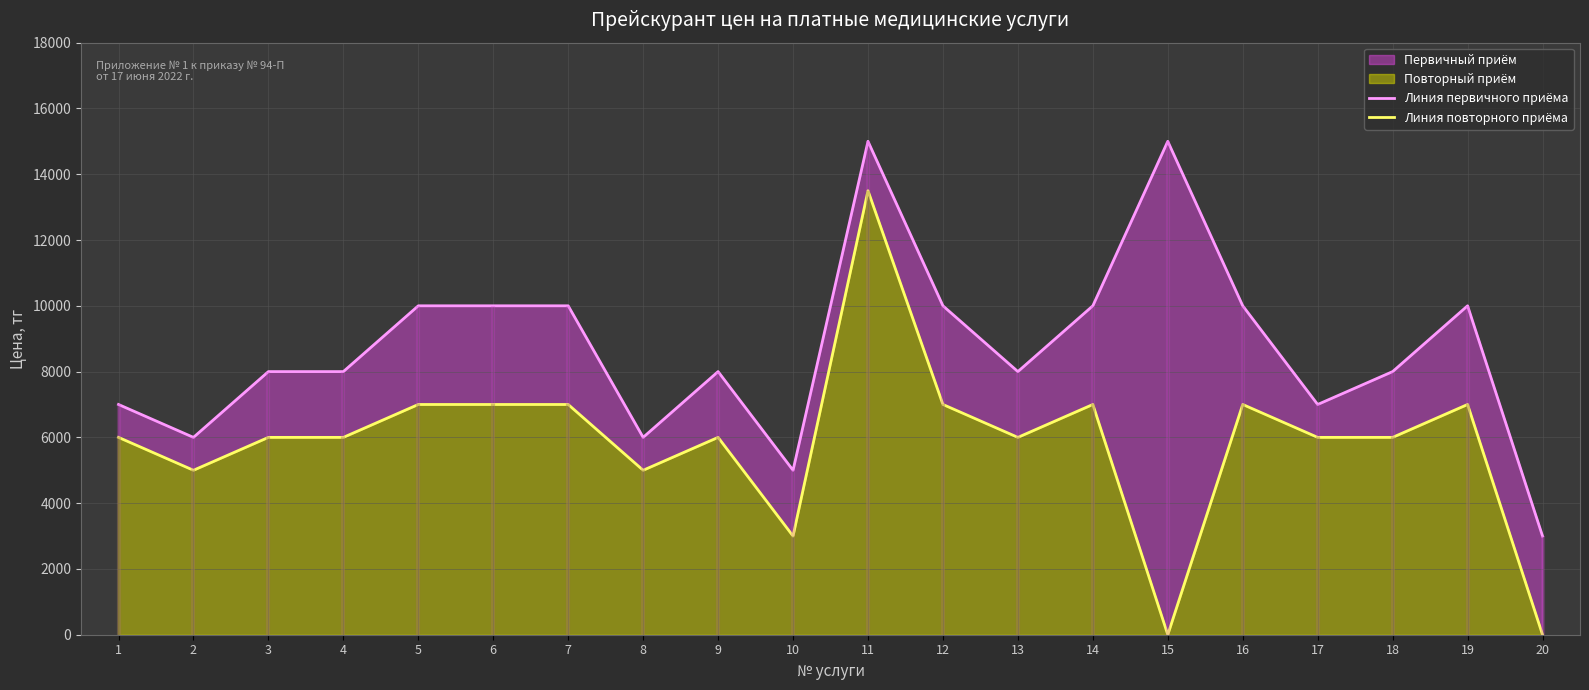

Which series has the widest spread of values?

Линия повторного приёма